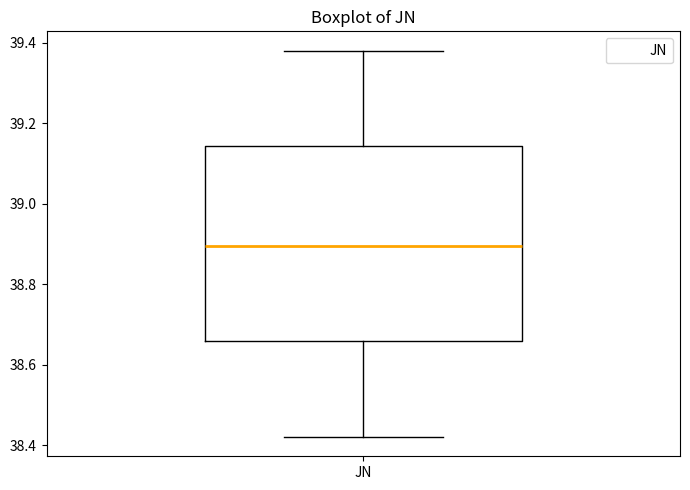

Read this box plot against the y-axis: the position of the median line, the range covered by the box, and the ends of both whiskers. The values are not printed on the chart, so give them approximately, as read against the axis.

median 38.90, box 38.66 to 39.14, whiskers 38.42 to 39.38